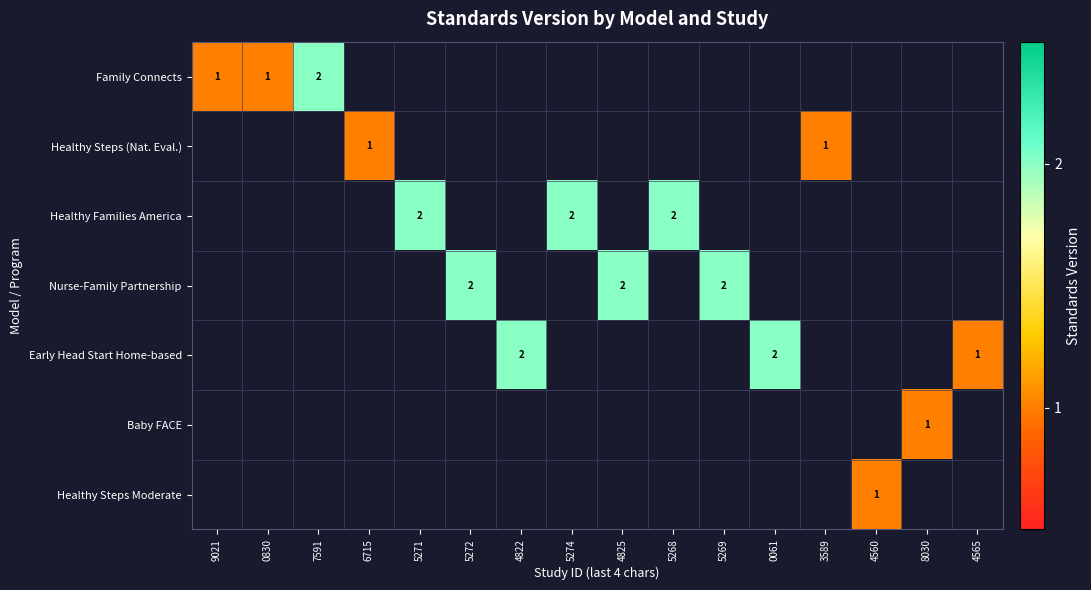

Which has a higher value, 7591 or 0061?

0061